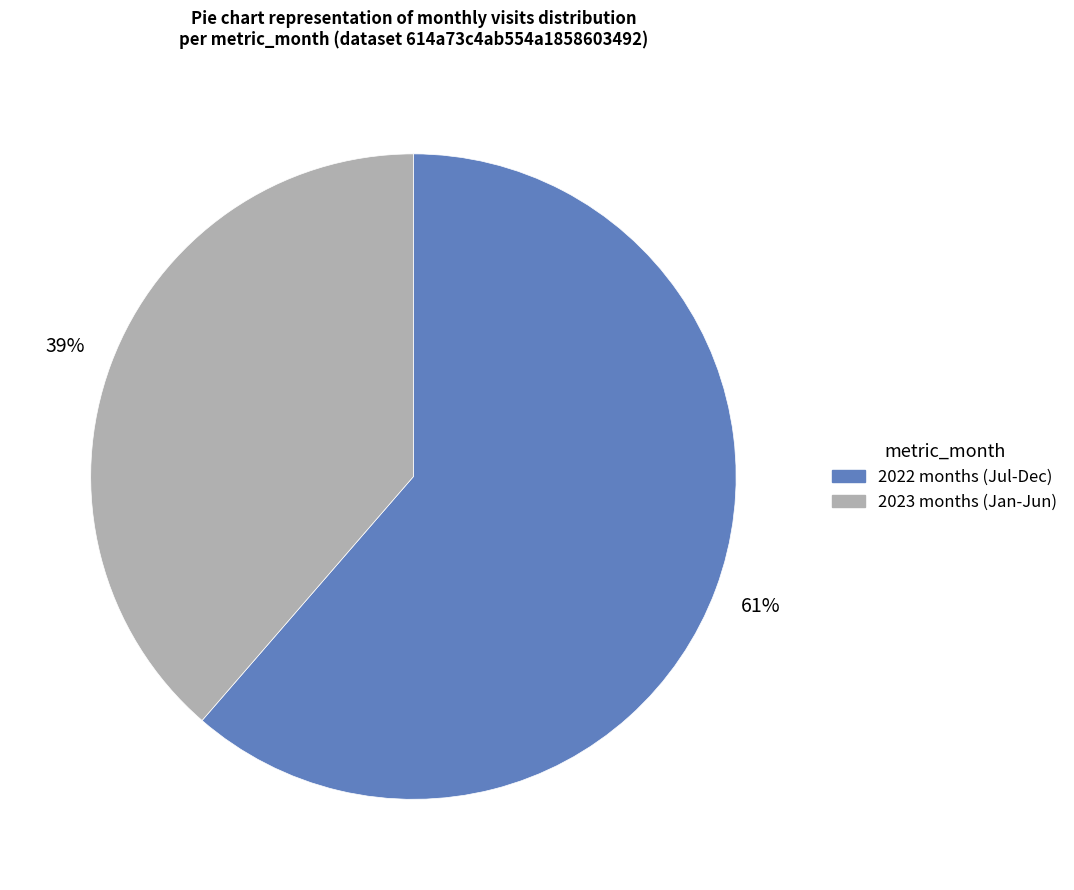

To the nearest percent, what is the average slice percentage?

50%